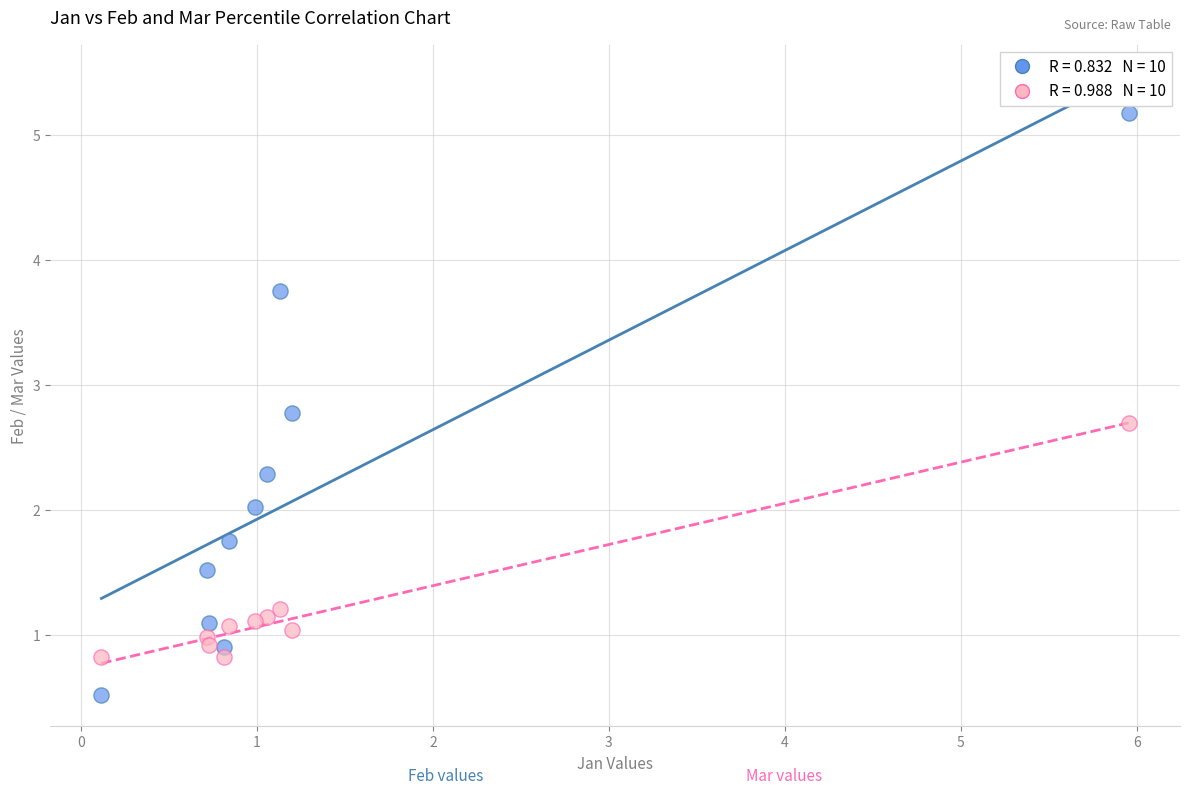

Across all data points, what is the range of X values (max minus min)?

5.8